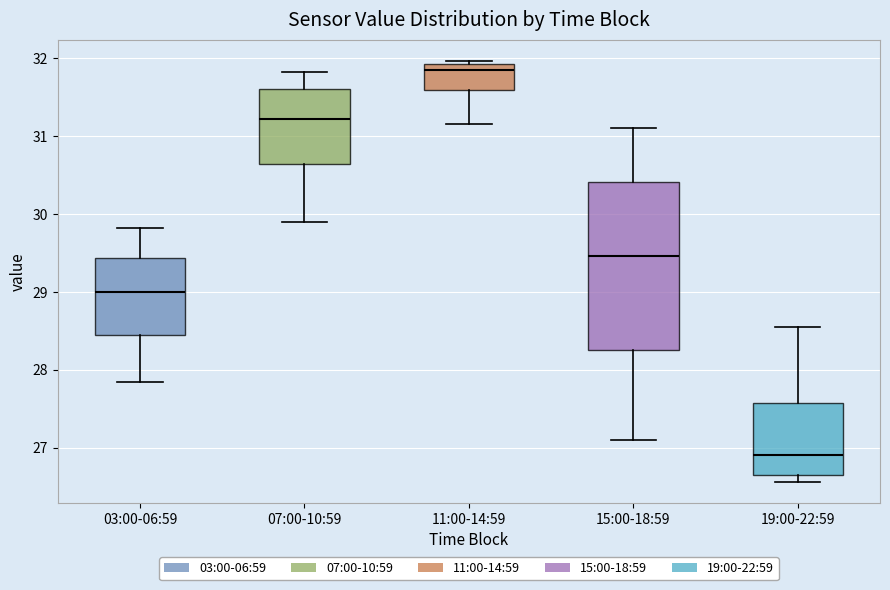

Reading left to right, transcribe this box plot: for each box, give where its median line is, the range the box spans, and where its two whiskers end, as read against the y-axis. The values are not printed on the chart, so give them approximately, as read against the axis.

03:00-06:59: median 29.0, box 28.5 to 29.4, whiskers 27.8 to 29.8
07:00-10:59: median 31.2, box 30.6 to 31.6, whiskers 29.9 to 31.8
11:00-14:59: median 31.9 (just below the box's upper edge), box 31.6 to 31.9, whiskers 31.2 to 32.0
15:00-18:59: median 29.5, box 28.3 to 30.4, whiskers 27.1 to 31.1
19:00-22:59: median 26.9, box 26.7 to 27.6, whiskers 26.6 to 28.6